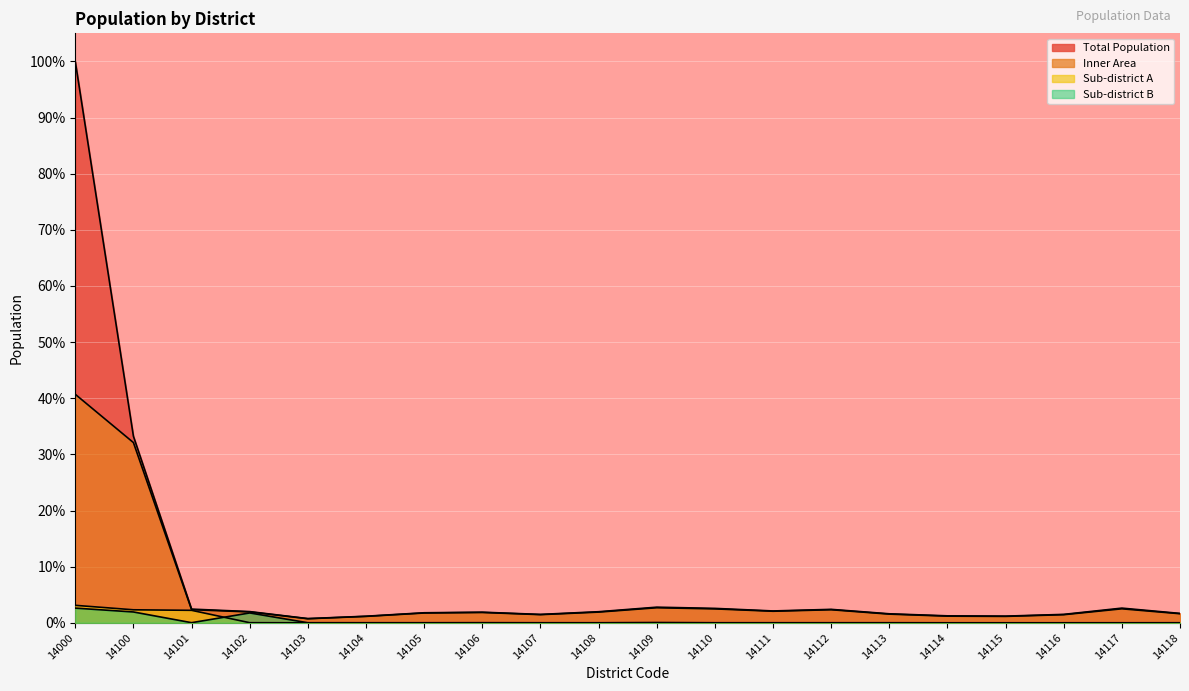

List the series in order of their peak value, lowest first.

Sub-district B, Sub-district A, Inner Area, Total Population